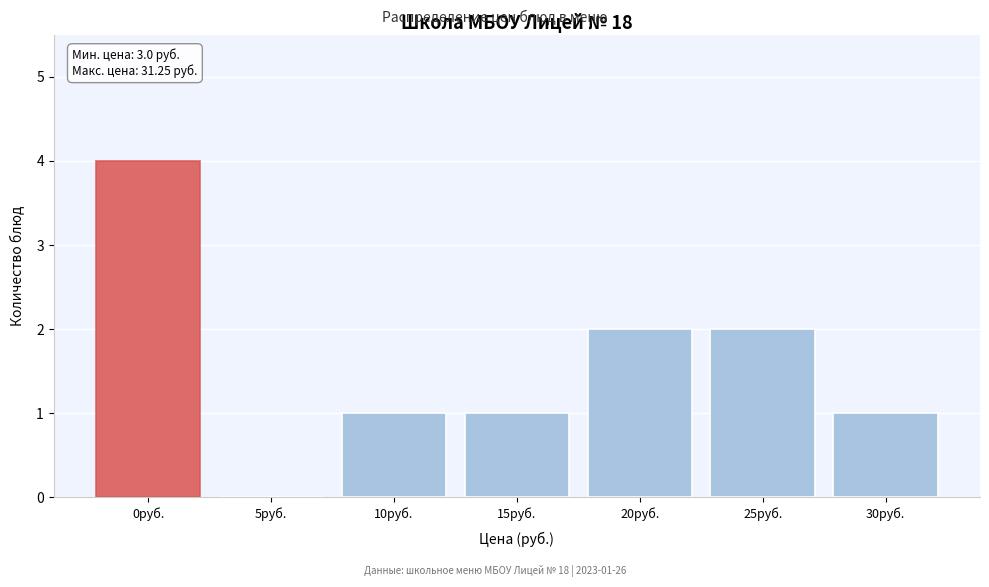

Reading left to right, extract all data points from this chart.

0руб.=4	5руб.=0	10руб.=1	15руб.=1	20руб.=2	25руб.=2	30руб.=1